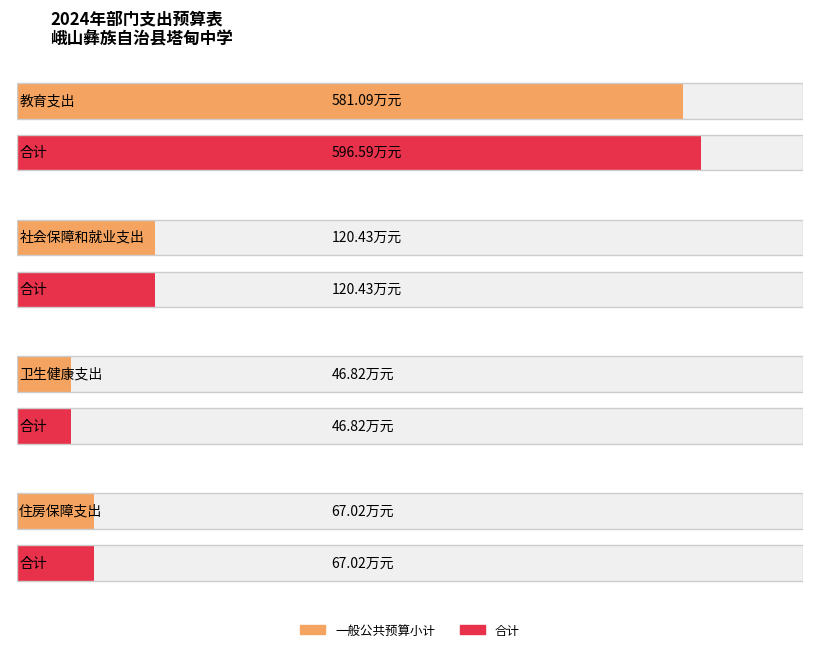

How many values in the 一般公共预算小计 series are below 120?

2